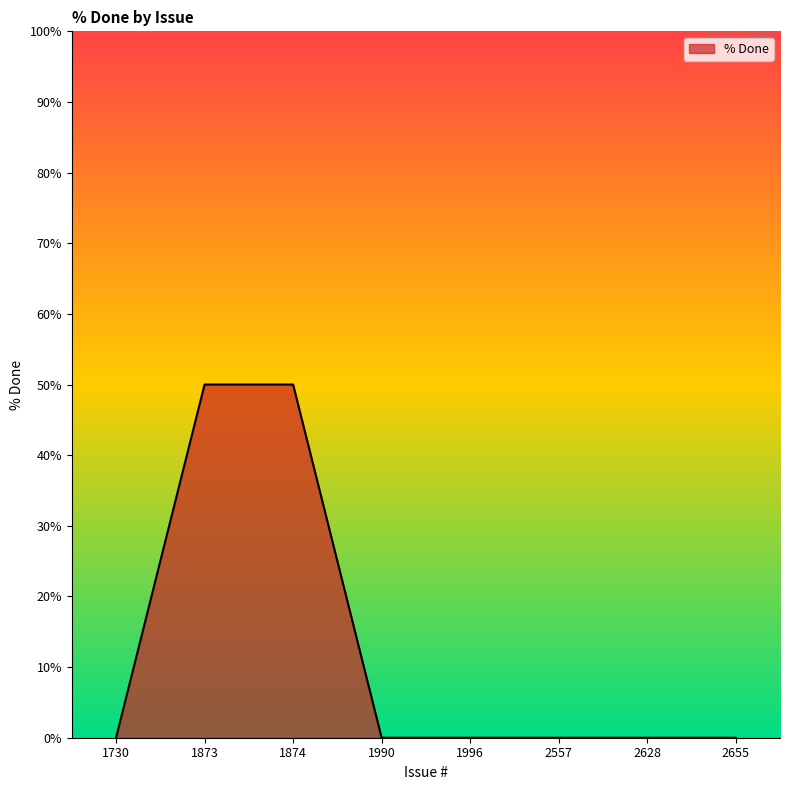

What is the difference between the maximum and minimum values?

50